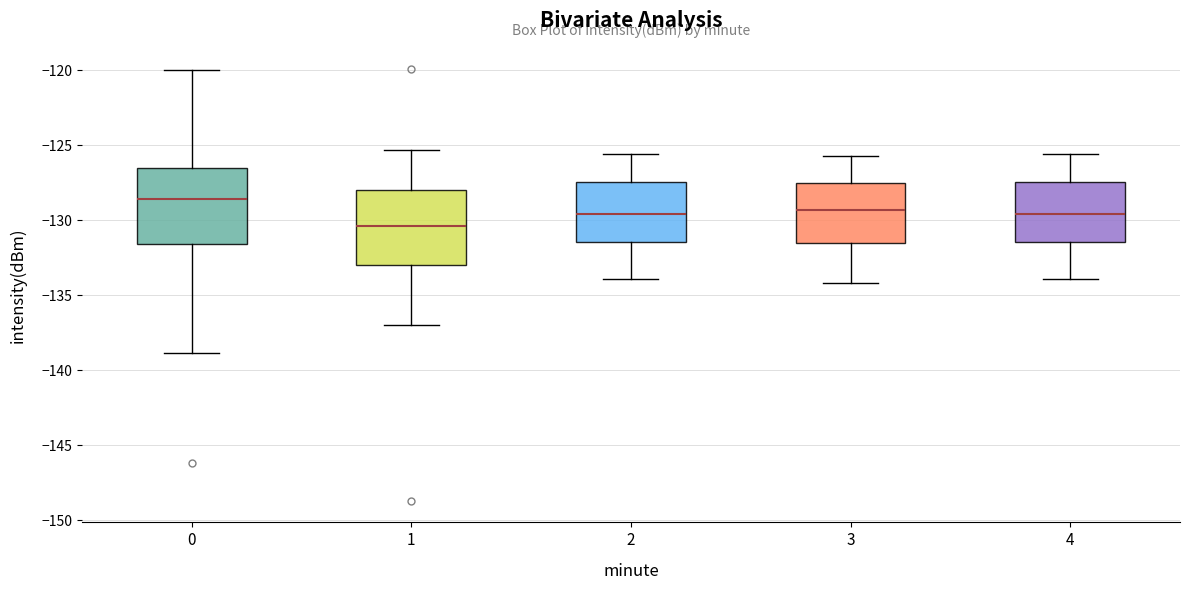

Where is the lower edge of the box at x = 2 on the y-axis? The values are not printed on the chart, so give them approximately, as read against the axis.

-131.5